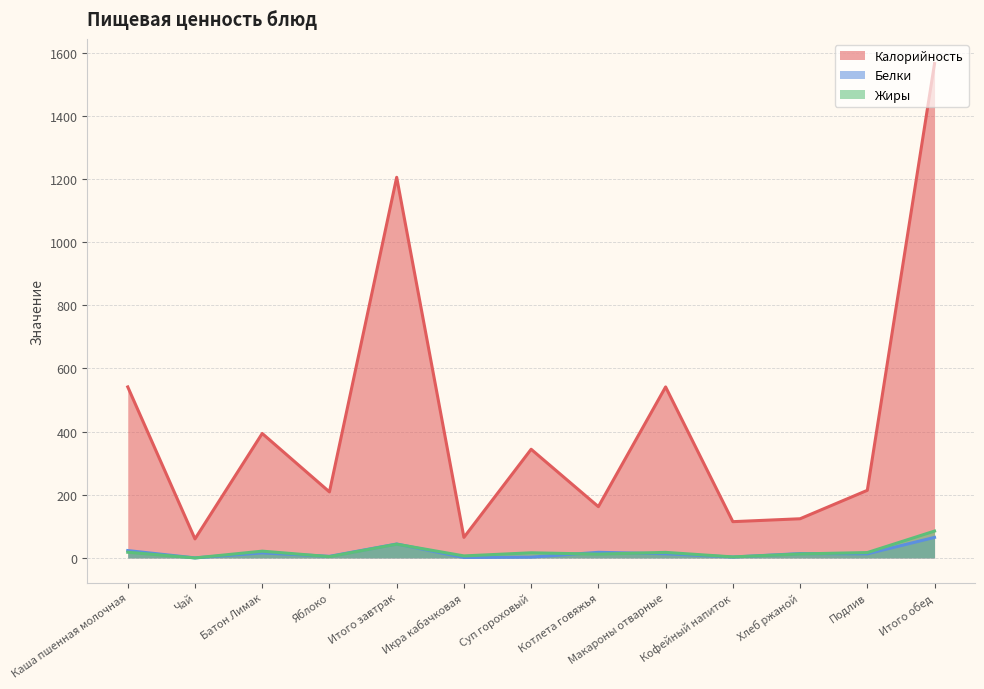

How many series are shown in this chart?

3